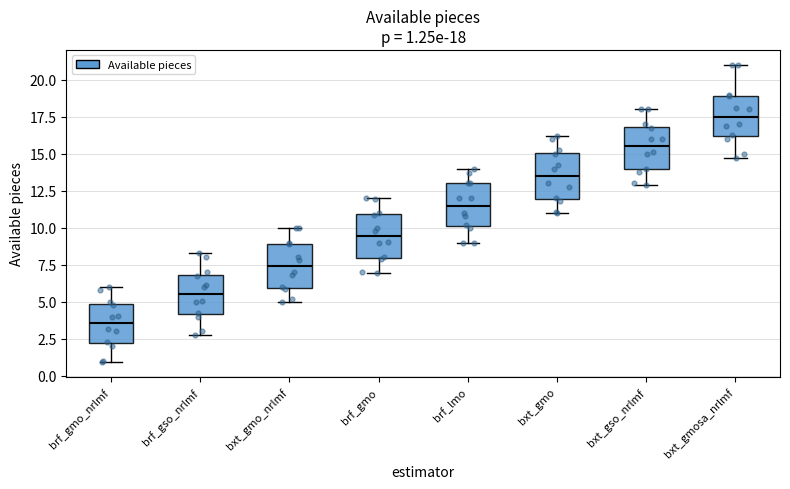

Which box has the highest median line?

bxt_gmosa_nrlmf